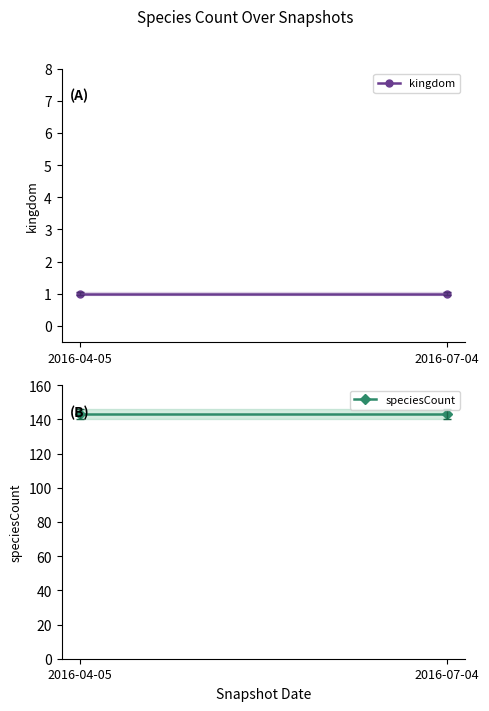

What is the maximum value for speciesCount?

143